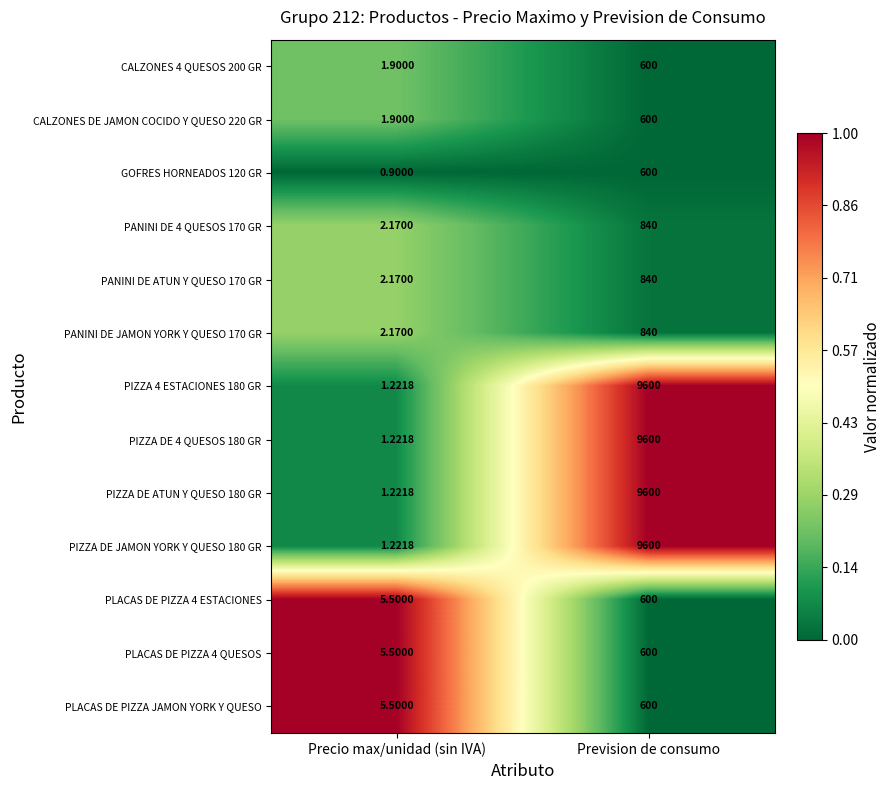

At which category is the sum across all series the highest?

Prevision de consumo